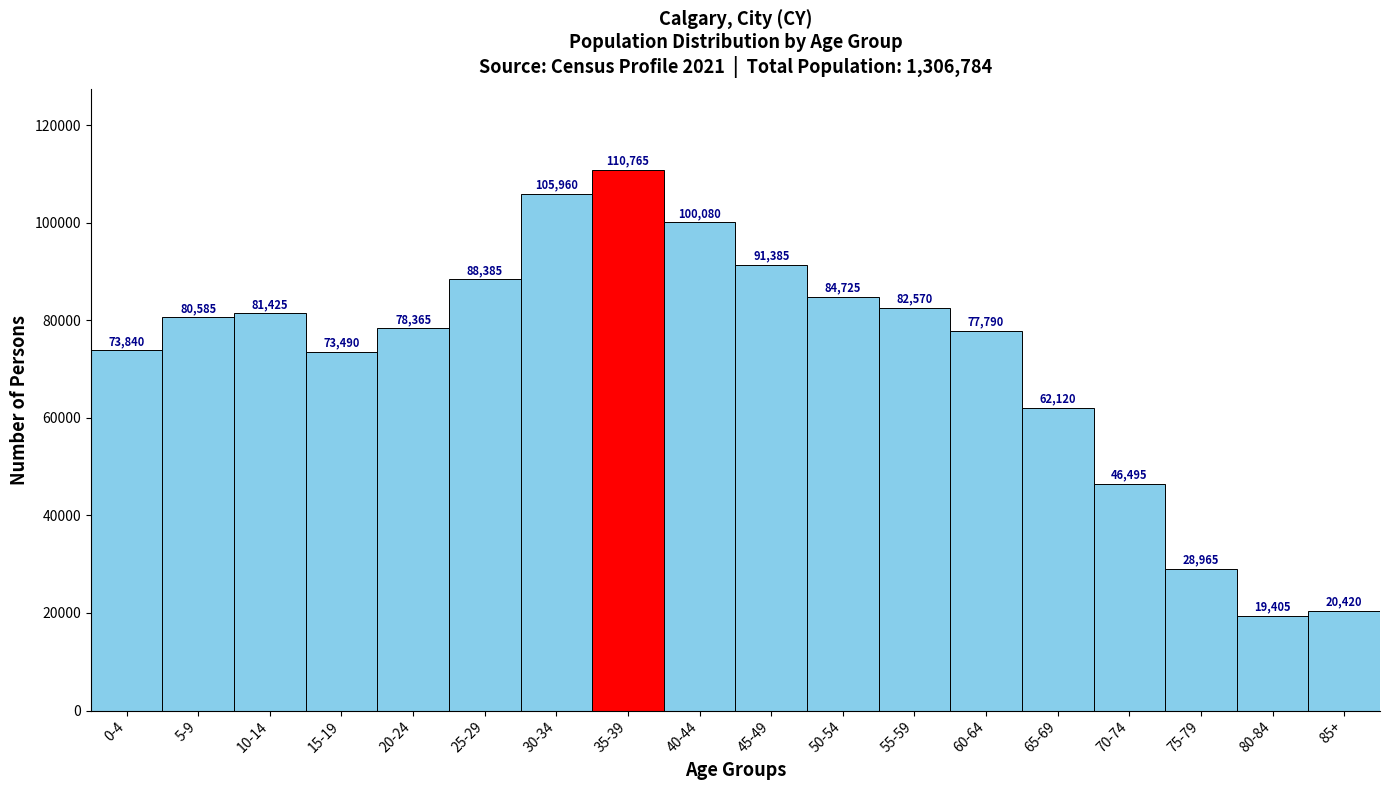

Reading left to right, transcribe all the data shown in this chart.

0-4=73840	5-9=80585	10-14=81425	15-19=73490	20-24=78365	25-29=88385	30-34=105960	35-39=110765	40-44=100080	45-49=91385	50-54=84725	55-59=82570	60-64=77790	65-69=62120	70-74=46495	75-79=28965	80-84=19405	85+=20420